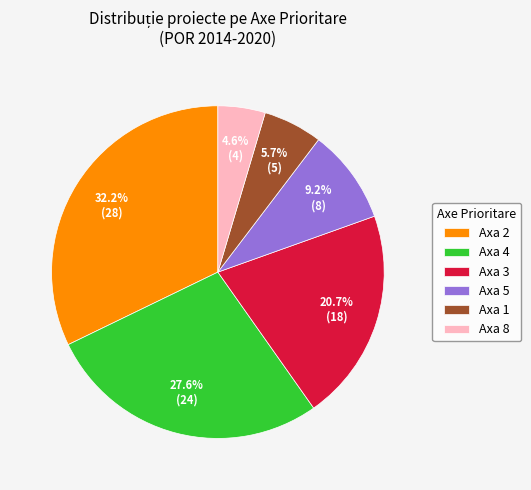

Is there a majority slice in this chart?

No